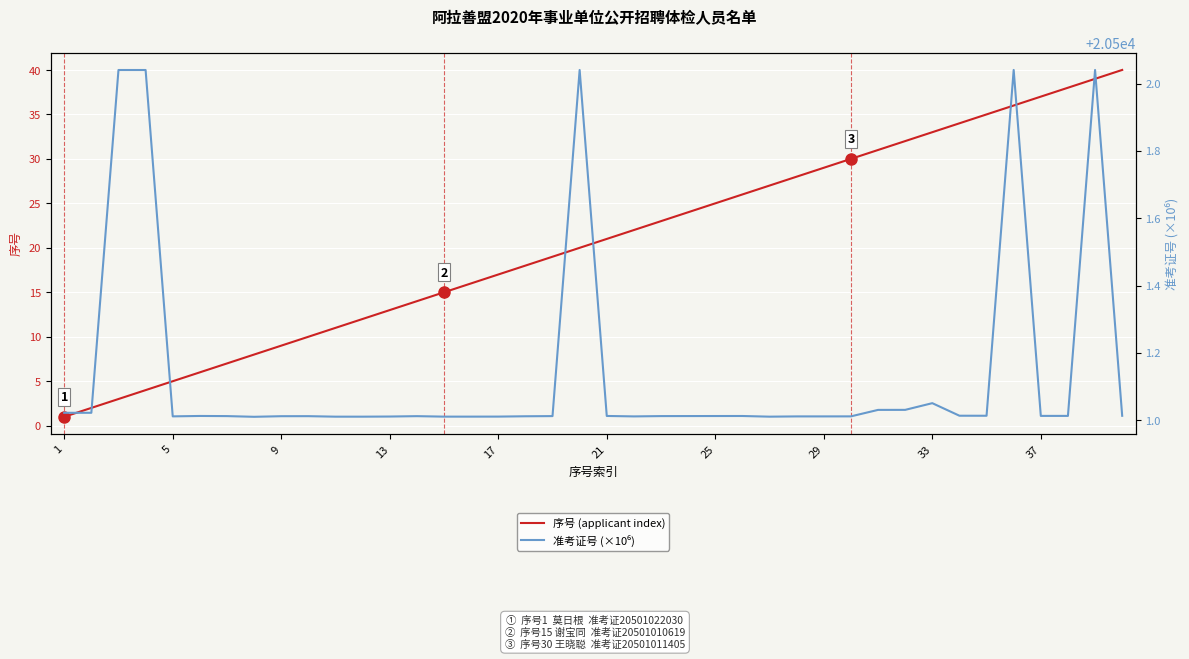

Is it true that 序号 (applicant index) equals 13 at 13?

True